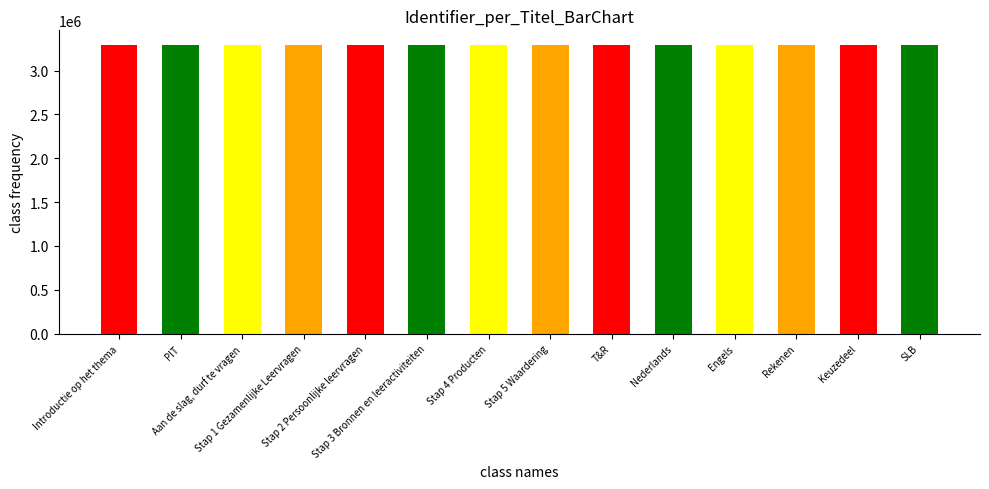

Rank the categories by value from highest to lowest.

SLB, Keuzedeel, Rekenen, Engels, Nederlands, T&R, Stap 5 Waardering, Stap 4 Producten, Stap 3 Bronnen en leeractiviteiten, Stap 2 Persoonlijke leervragen, Stap 1 Gezamenlijke Leervragen, Aan de slag, durf te vragen, PIT, Introductie op het thema